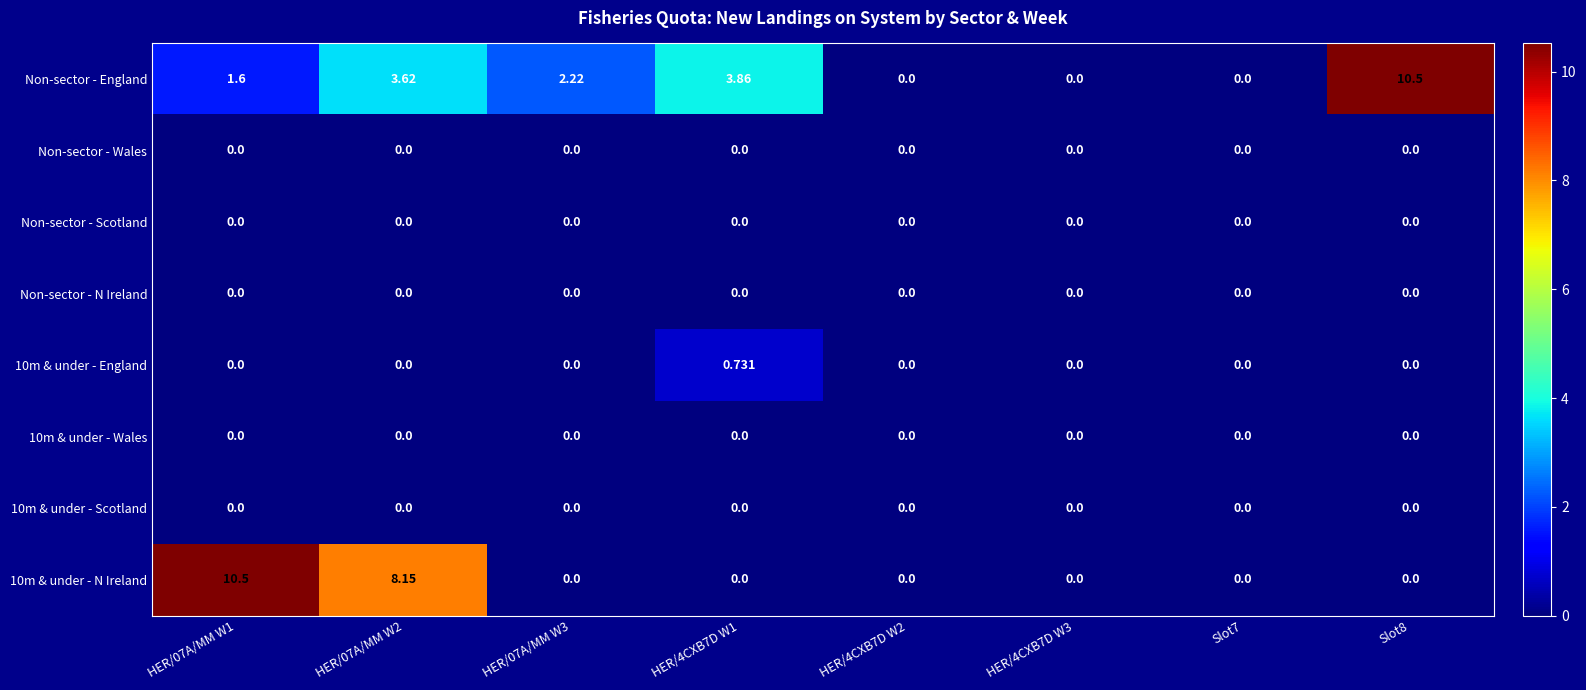

Which series has the largest total across all categories?

Non-sector - England